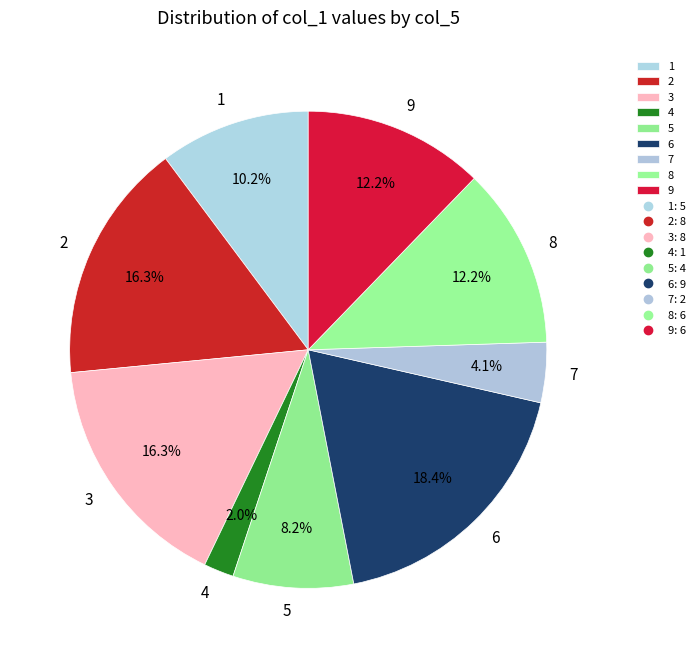

What is the largest slice in the pie chart?

6